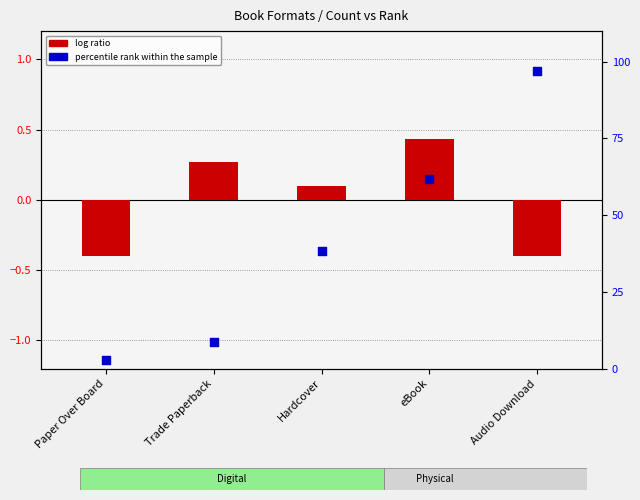

At which category is the sum across all series the highest?

Audio Download